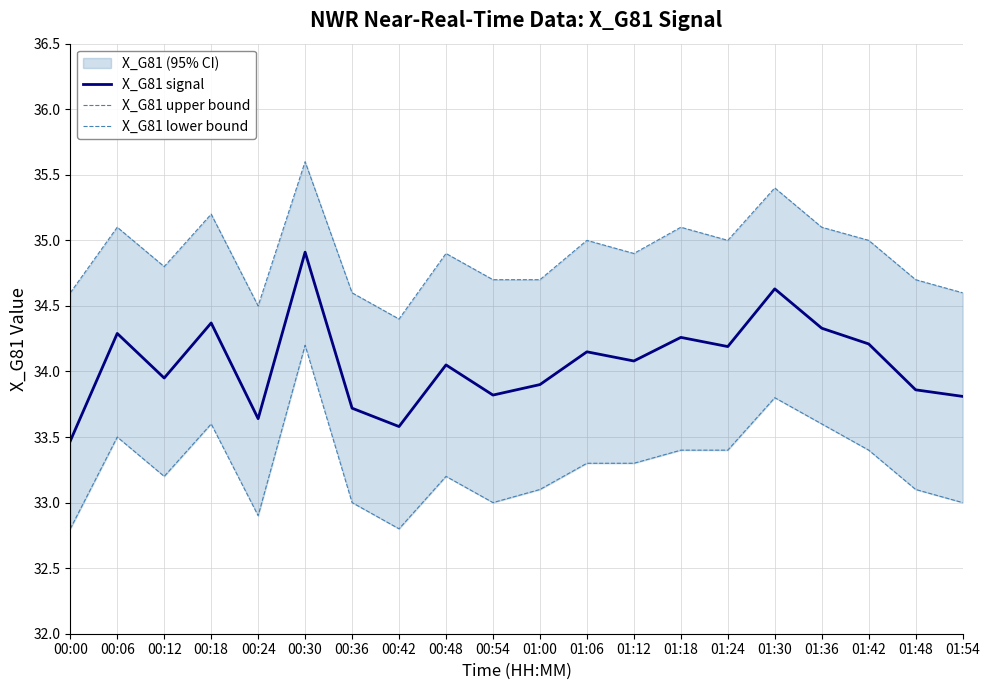

Reading left to right, extract all data points from this chart.

X_G81 signal: 33.5	34.3	34.0	34.4	33.6	34.9	33.7	33.6	34.0	33.8	33.9	34.1	34.1	34.3	34.2	34.6	34.3	34.2	33.9	33.8
X_G81 upper bound: 34.6	35.1	34.8	35.2	34.5	35.6	34.6	34.4	34.9	34.7	34.7	35.0	34.9	35.1	35.0	35.4	35.1	35.0	34.7	34.6
X_G81 lower bound: 32.8	33.5	33.2	33.6	32.9	34.2	33.0	32.8	33.2	33.0	33.1	33.3	33.3	33.4	33.4	33.8	33.6	33.4	33.1	33.0